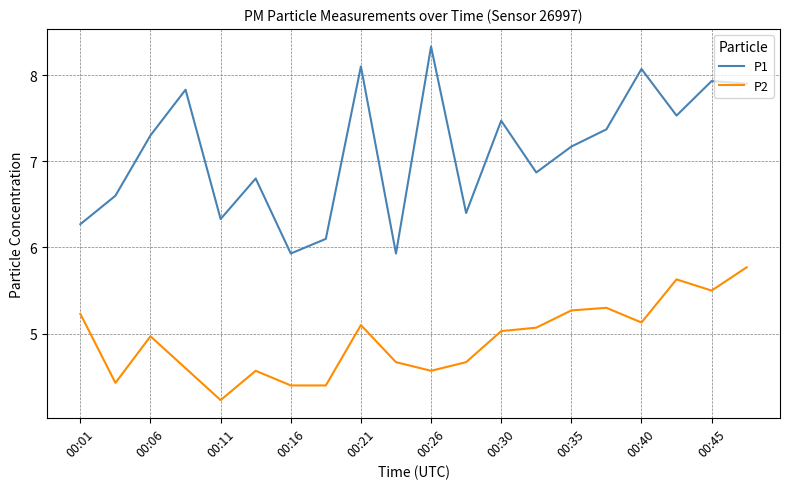

Count the number of data series in this chart.

2